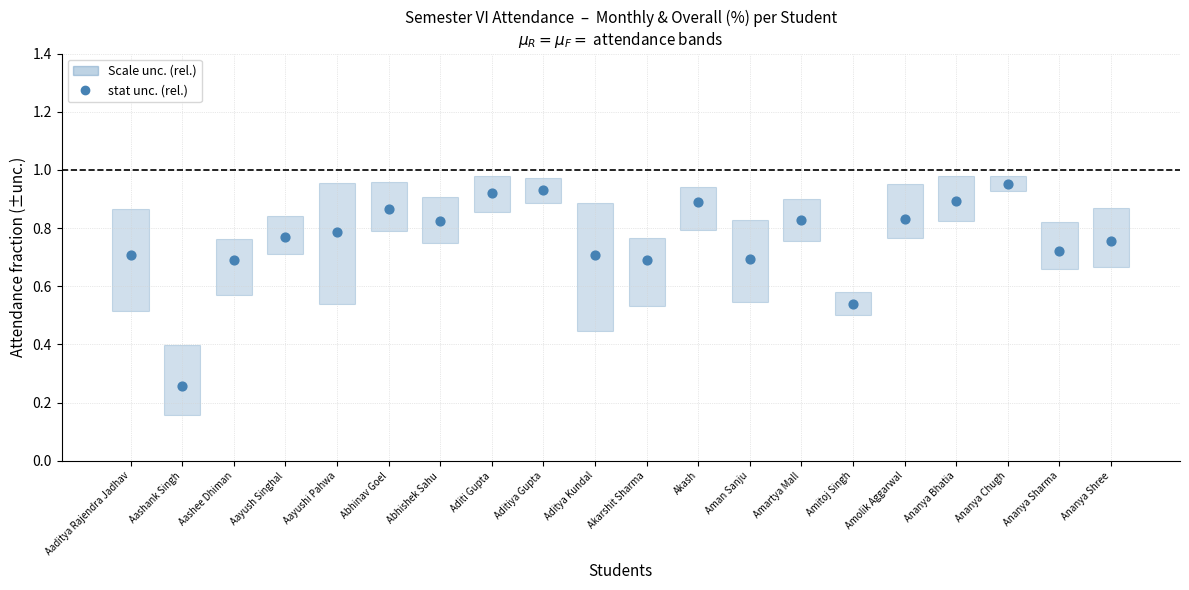

What is the change in value from Aayush Singhal to Abhishek Sahu?

+0.1